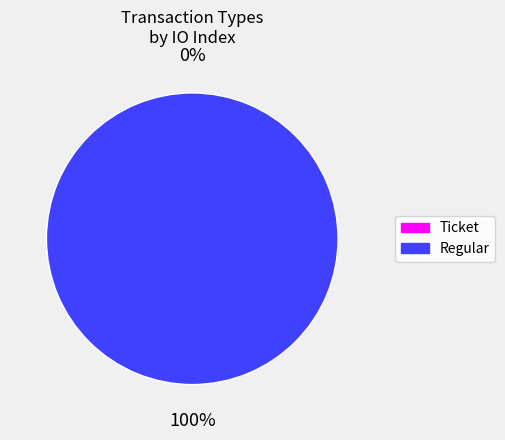

What percentage do Regular and Ticket together represent?

100.0%